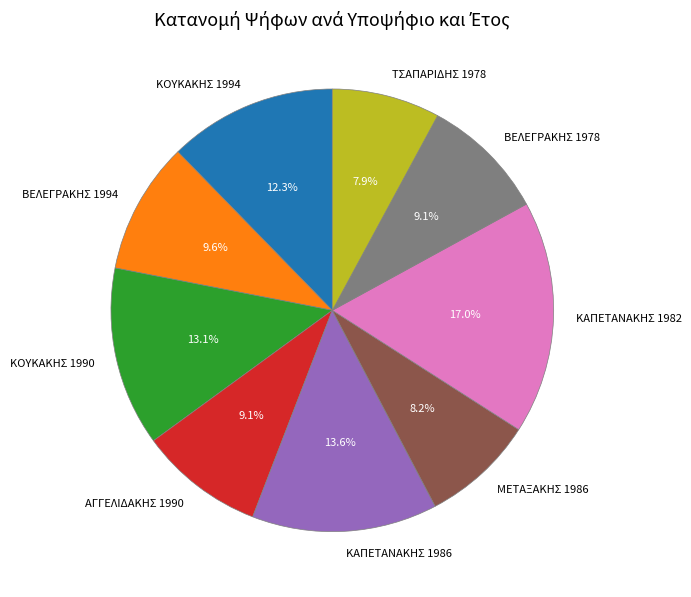

How many segments does this pie chart have?

9